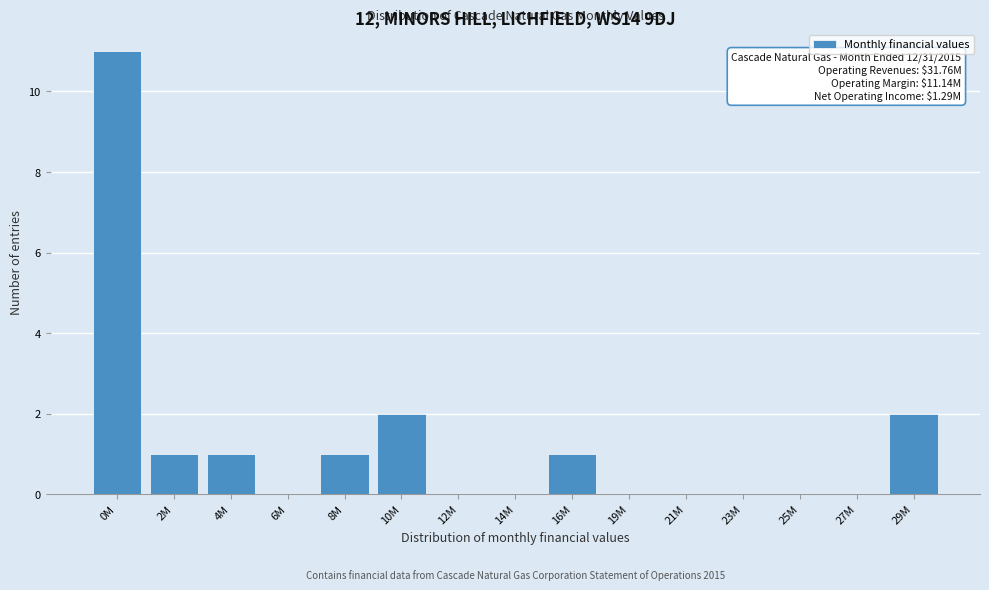

Reading right to left, transcribe all the data shown in this chart.

29M=2	27M=0	25M=0	23M=0	21M=0	19M=0	16M=1	14M=0	12M=0	10M=2	8M=1	6M=0	4M=1	2M=1	0M=11